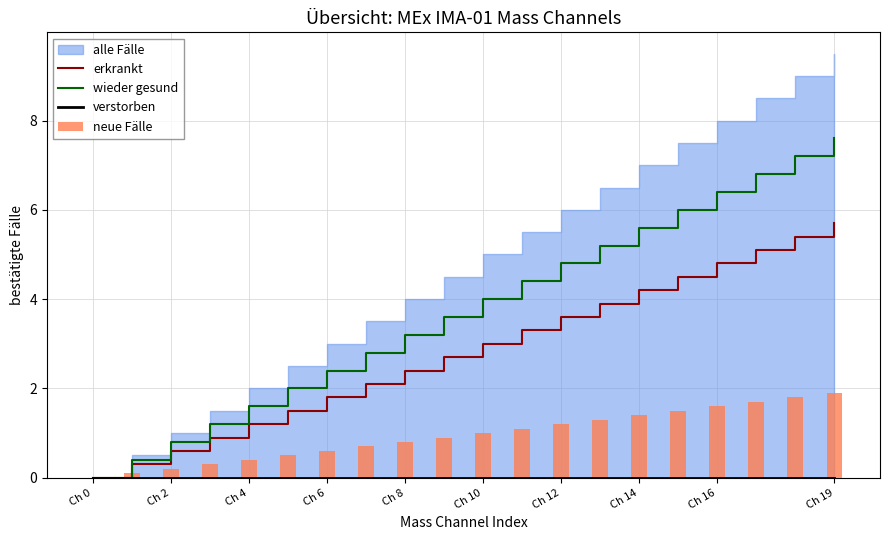

Which series has the widest spread of values?

wieder gesund